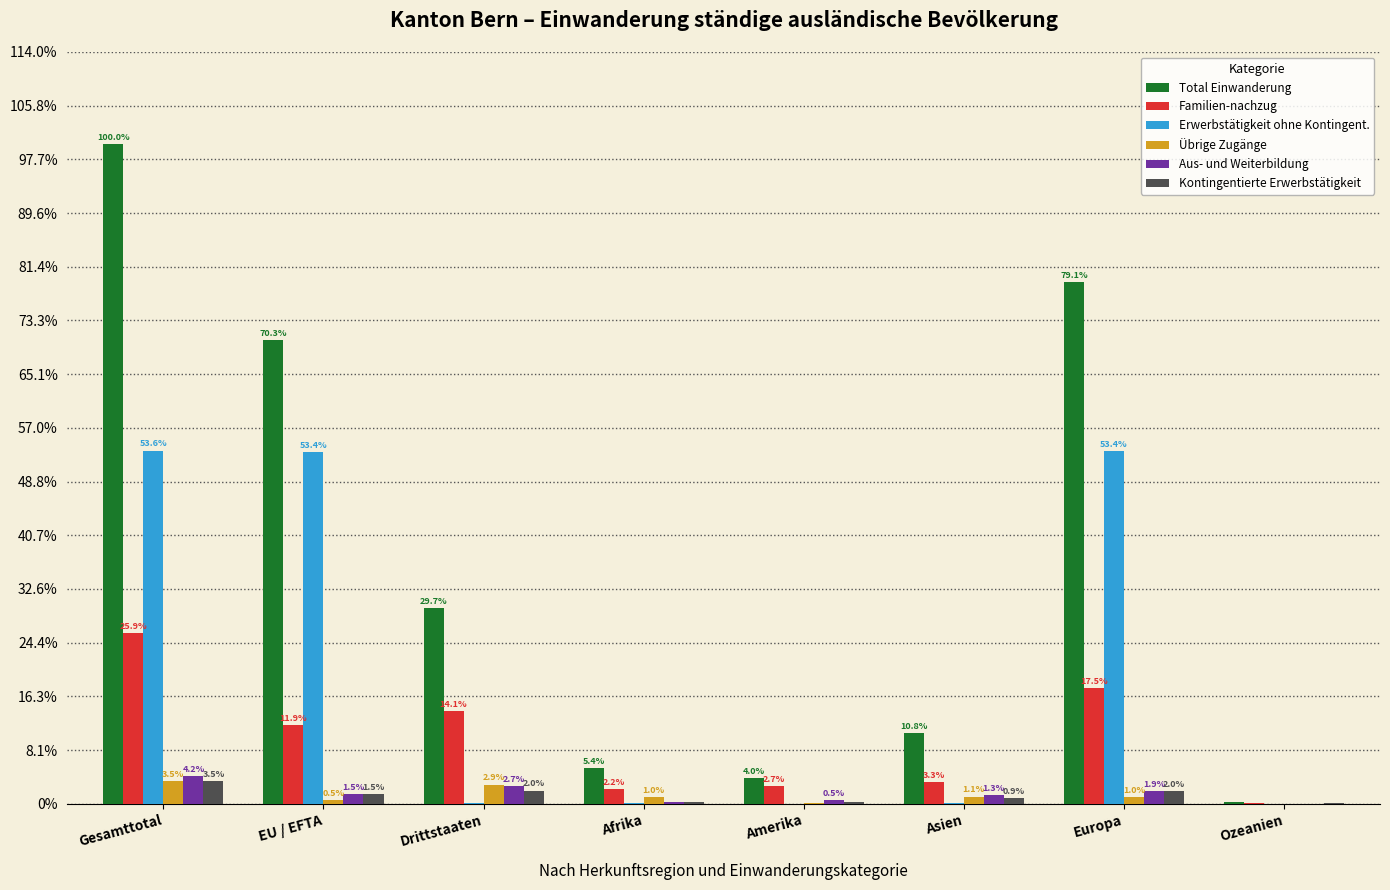

What are all the series names shown in the legend?

Total Einwanderung, Familien-nachzug, Erwerbstätigkeit ohne Kontingent., Übrige Zugänge, Aus- und Weiterbildung, Kontingentierte Erwerbstätigkeit